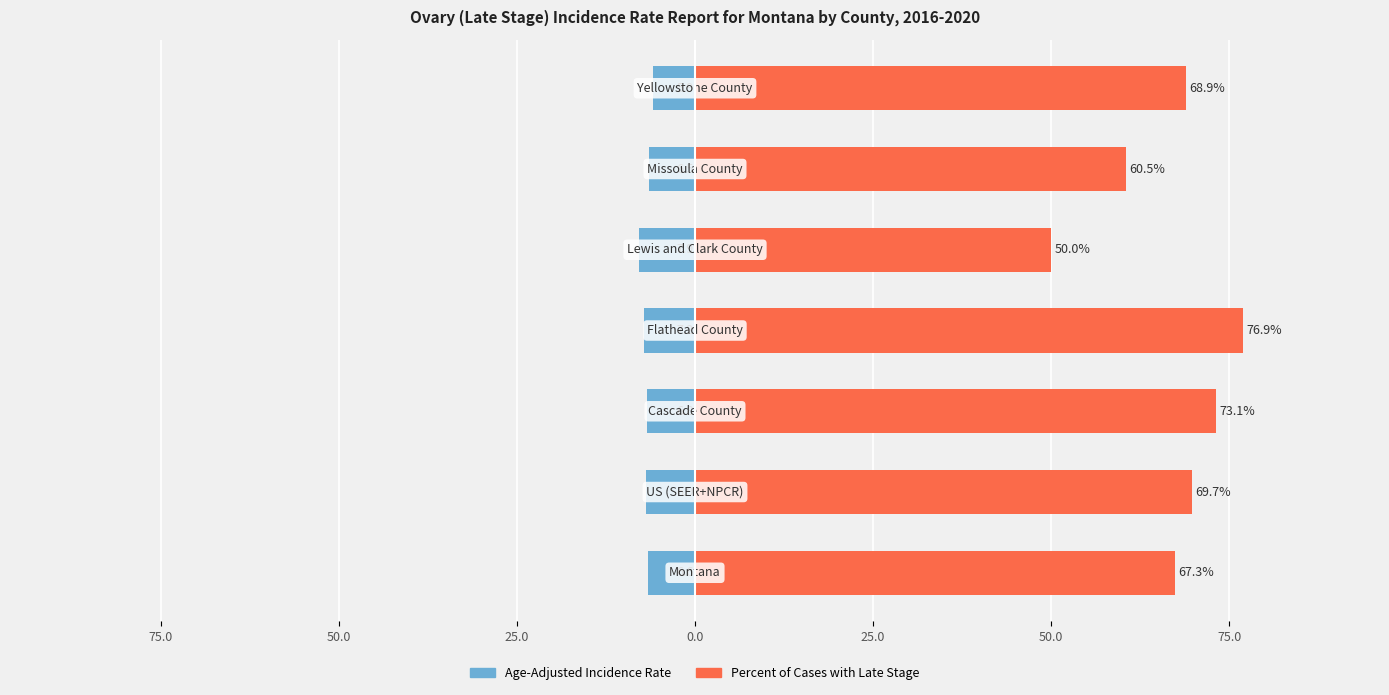

How many groups of bars are there?

7